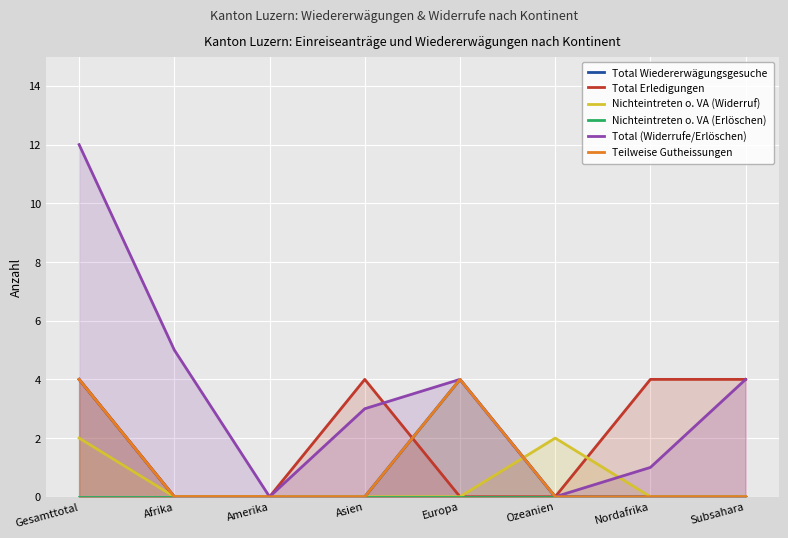

Which series changed the most between Amerika and Europa?

Total Wiedererwägungsgesuche